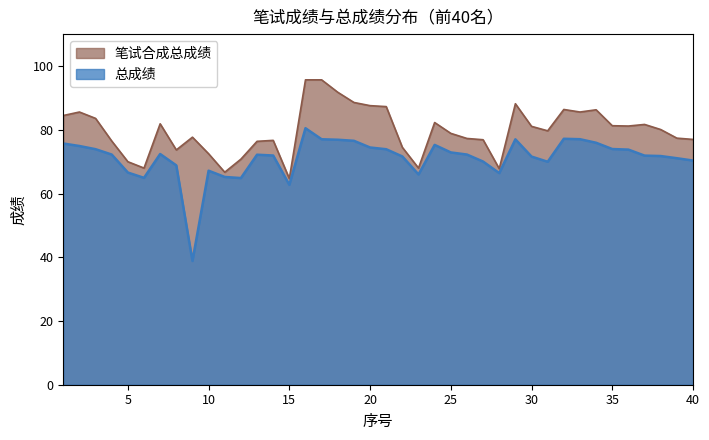

Is it true that 笔试合成总成绩 equals 119.9 at 1?

False